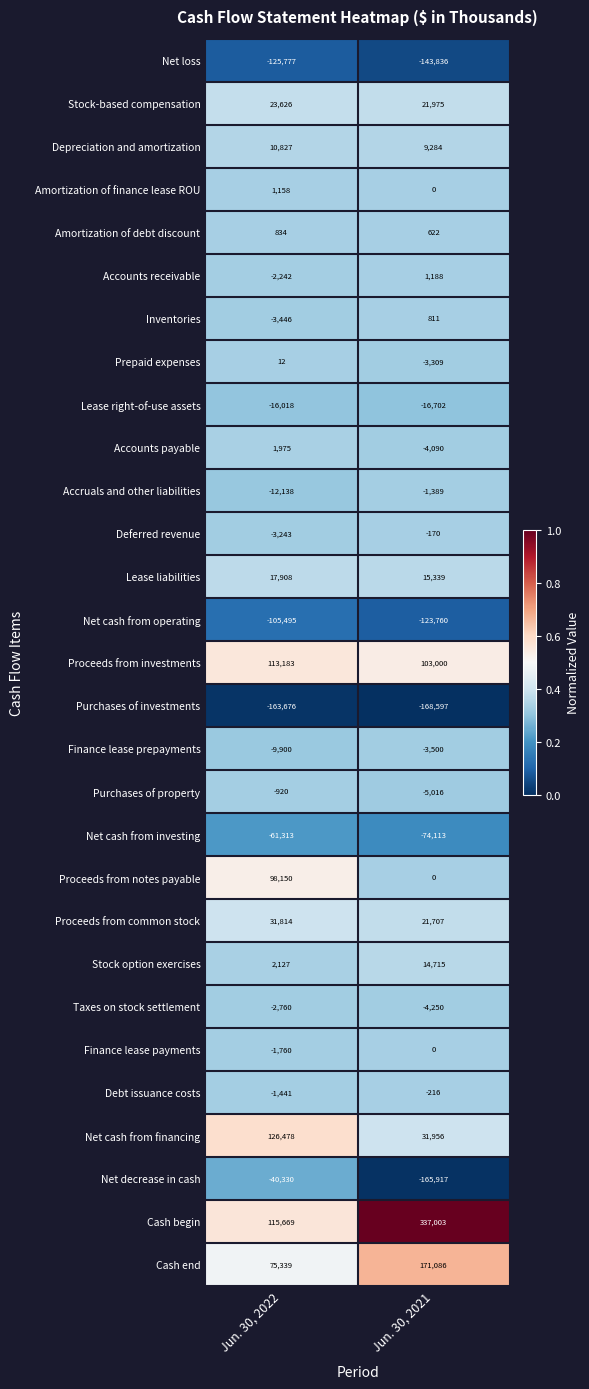

What value does the Purchases of property series have at Jun. 30, 2021?

-5016